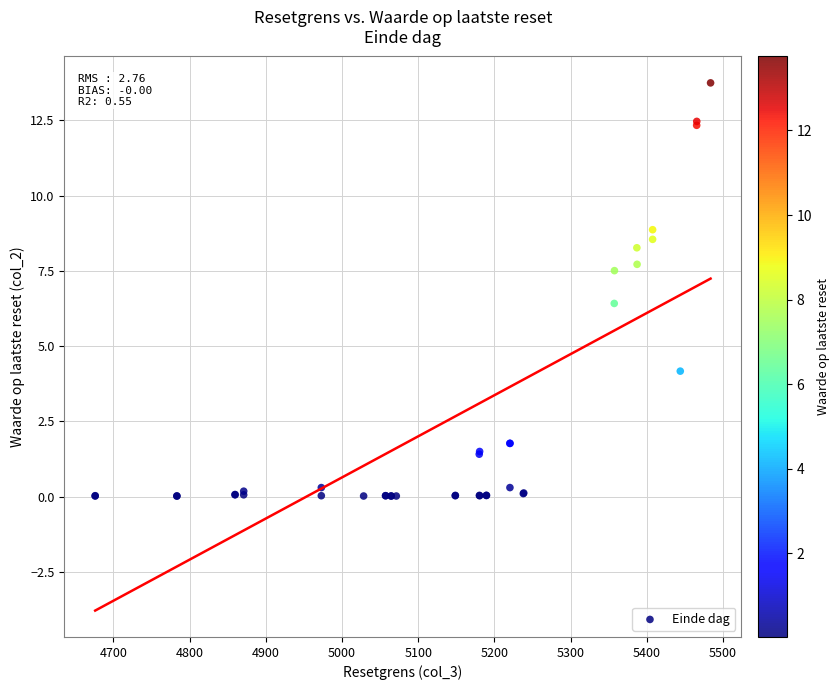

What Y value in the scatter plot is closest to 6?

6.4